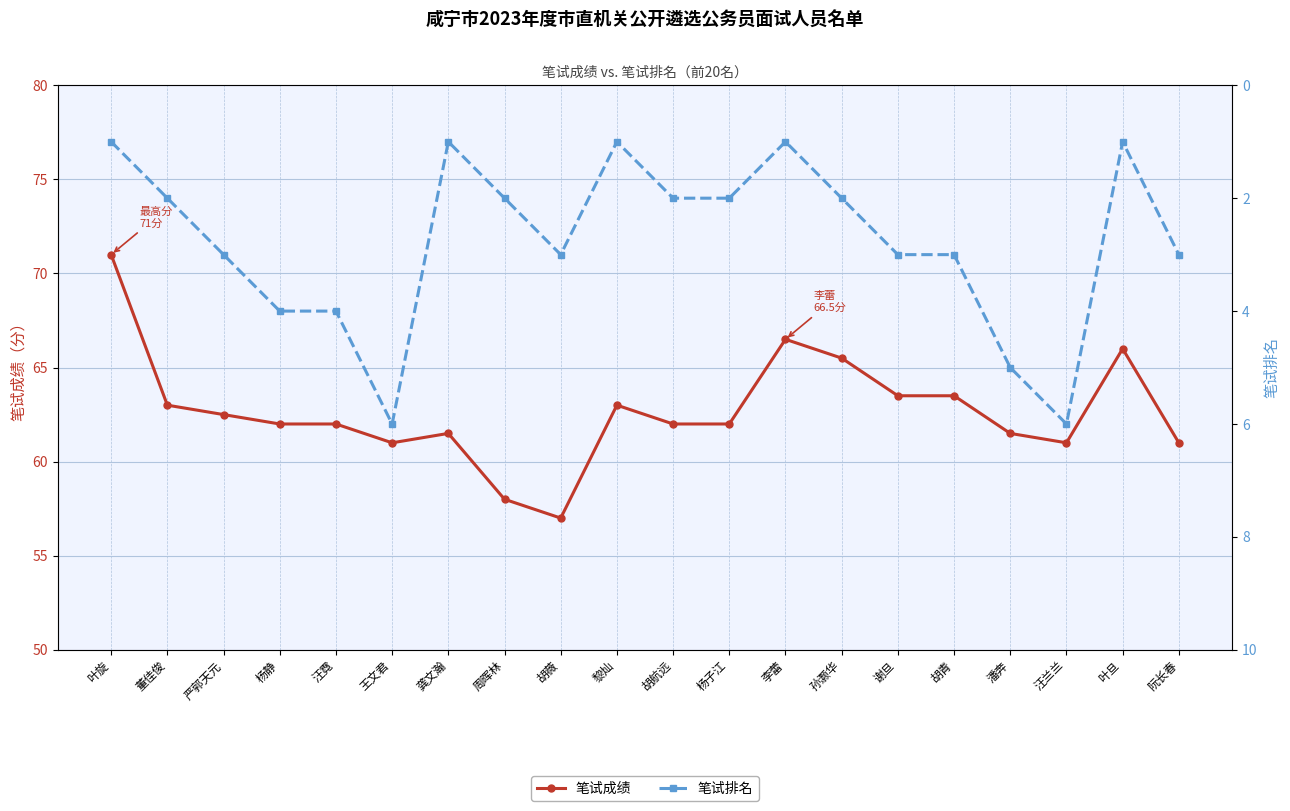

Read the 笔试成绩 value at 胡薇.

57.0